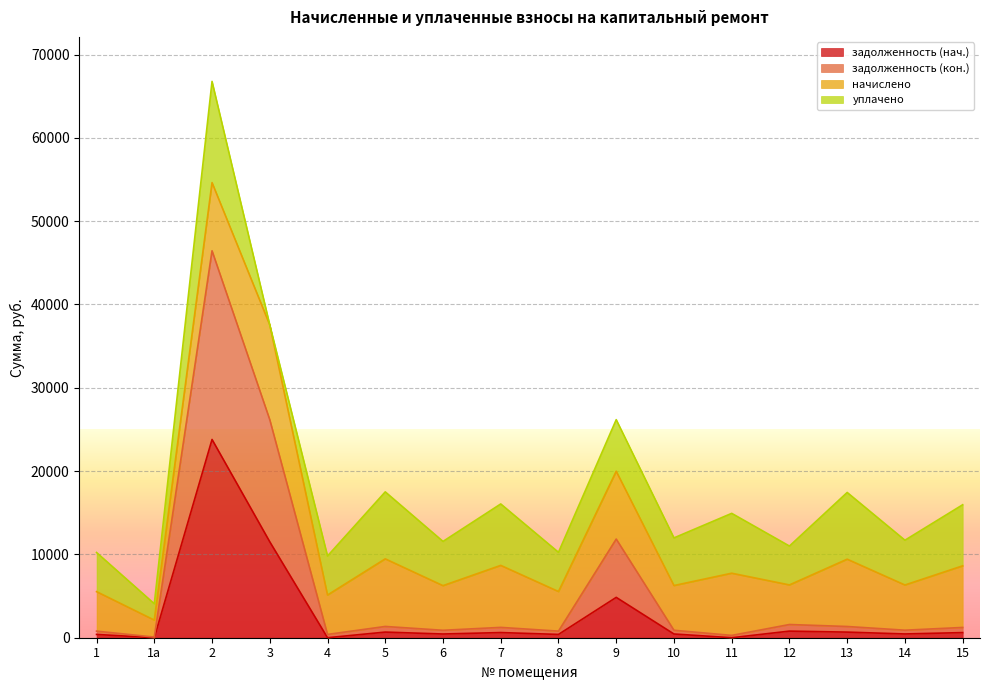

What is the total value across all series at 2?

66779.0